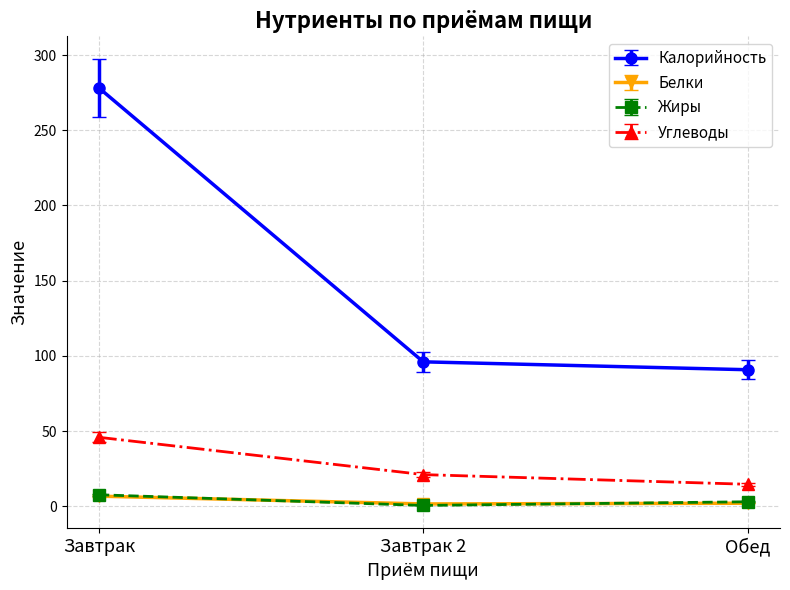

Is it true that Углеводы equals 45.8 at Завтрак?

True